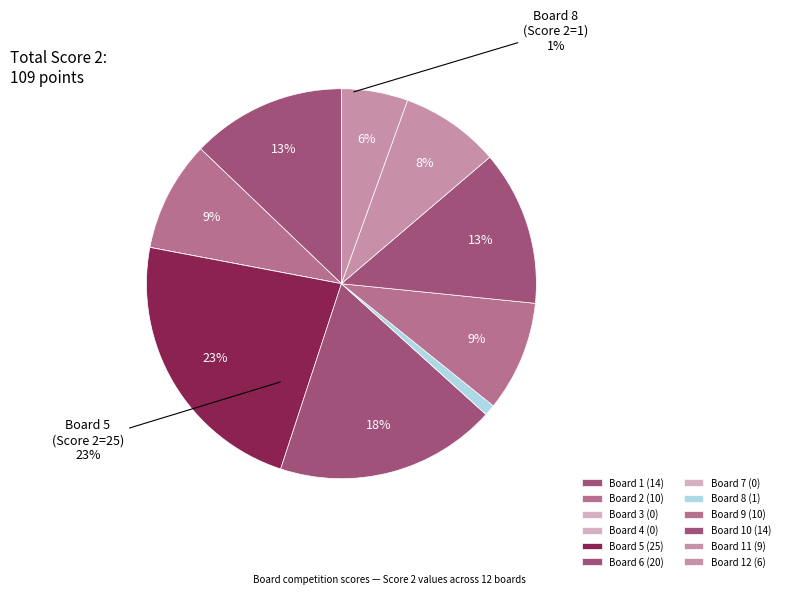

Is it true that 4 is 0% of the pie?

True